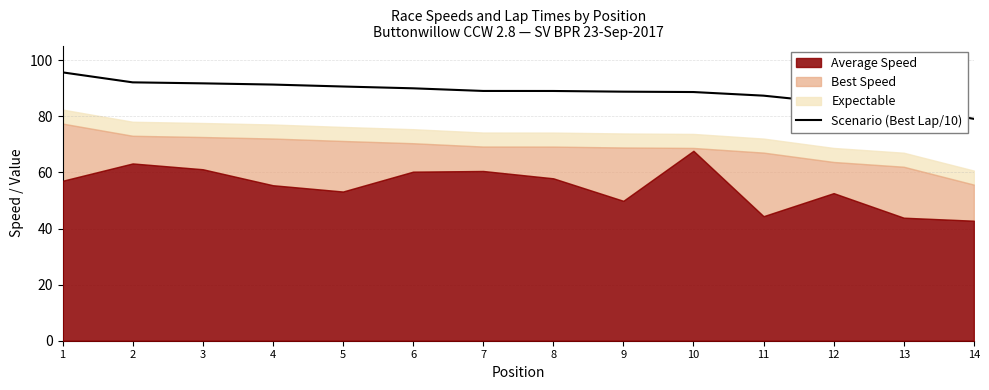

At which category does the chart reach its minimum across all series?

14